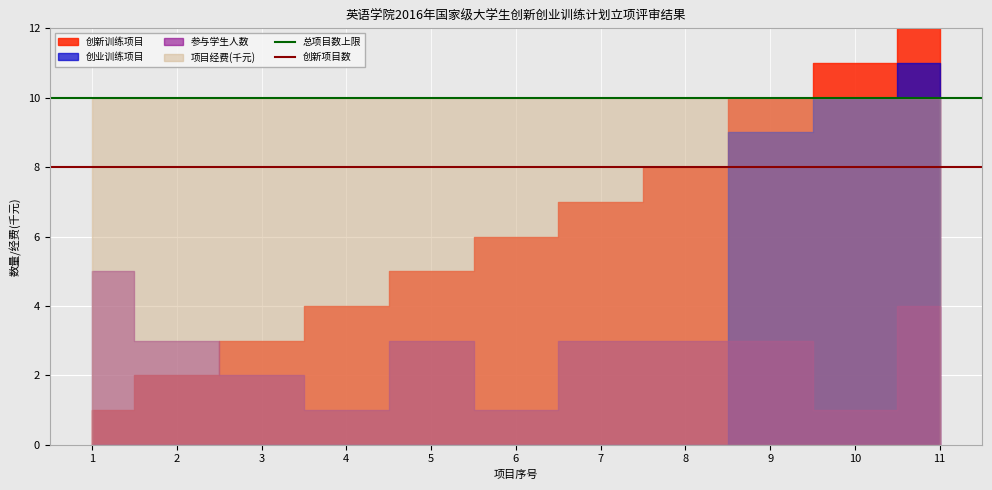

What is the value of the 创新项目数 point at the 1st from the left?

8